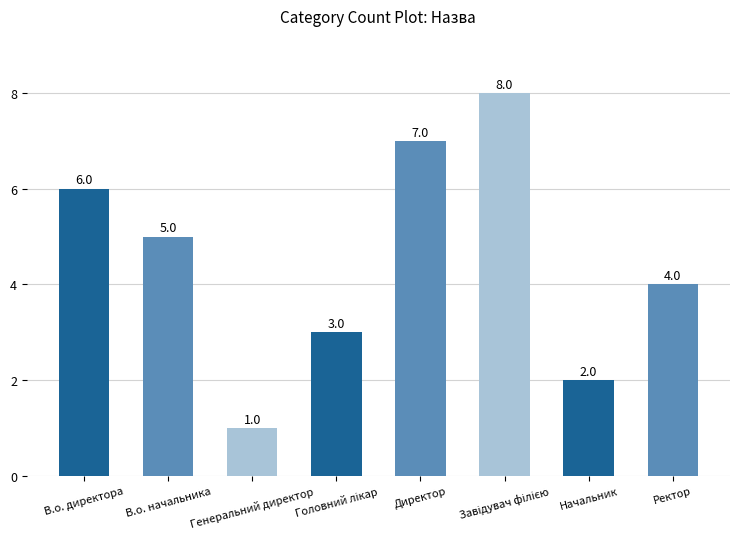

How many bars are there in total?

8